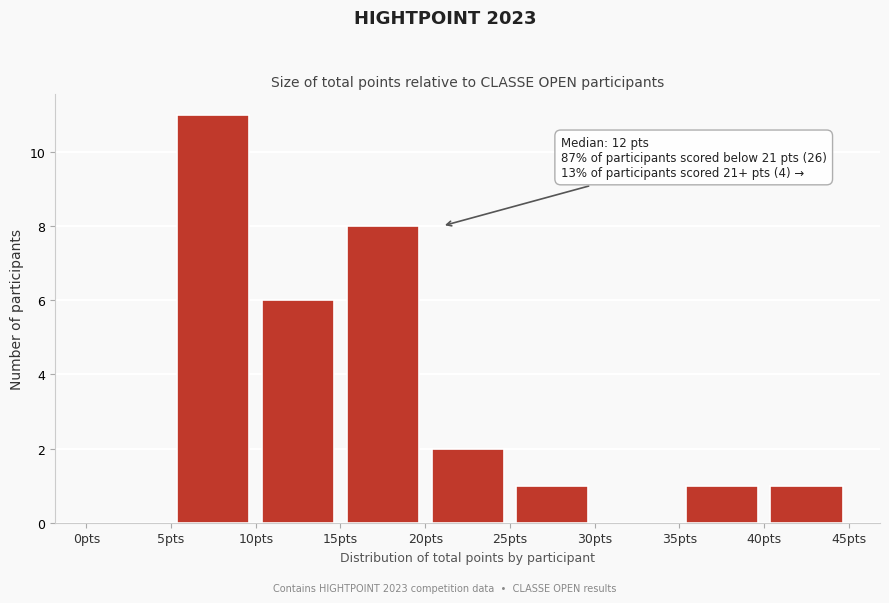

Which range on the x-axis has the tallest bar?

5 to 10